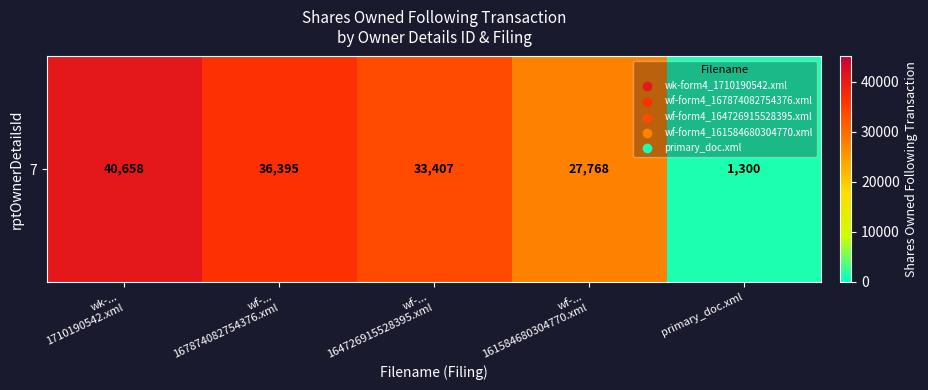

What value does the data have at wk-...
1710190542.xml?

40658